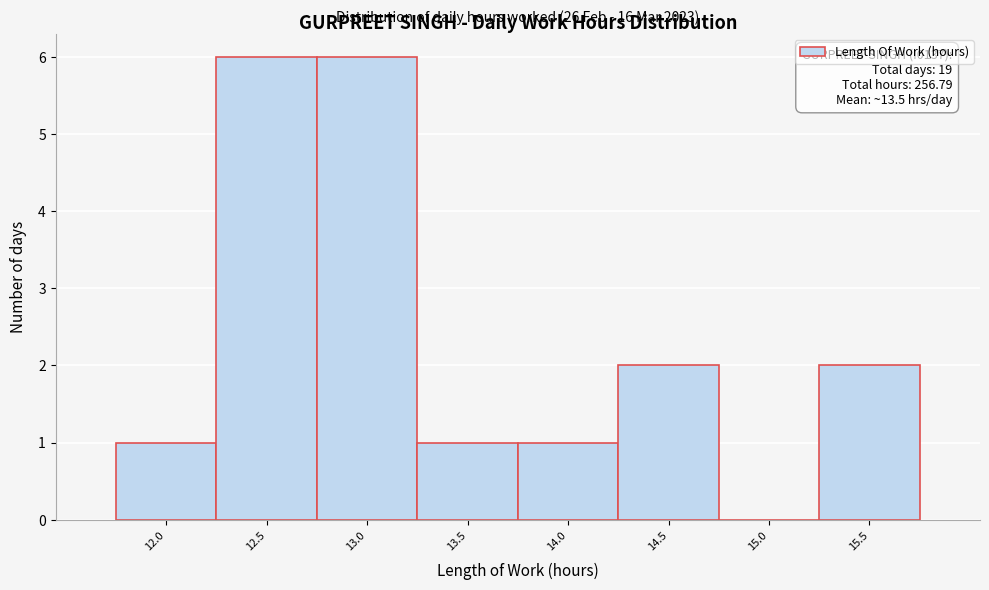

Reading right to left, what are all the values shown in this chart?

15.5=2	15.0=0	14.5=2	14.0=1	13.5=1	13.0=6	12.5=6	12.0=1